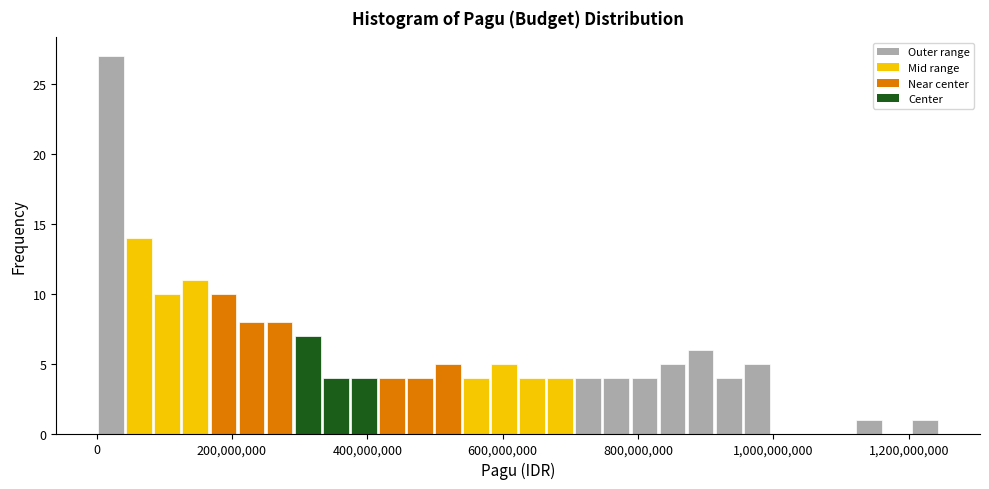

Read against the x-axis, roughly where is the centre of the tallest bar?

20000000